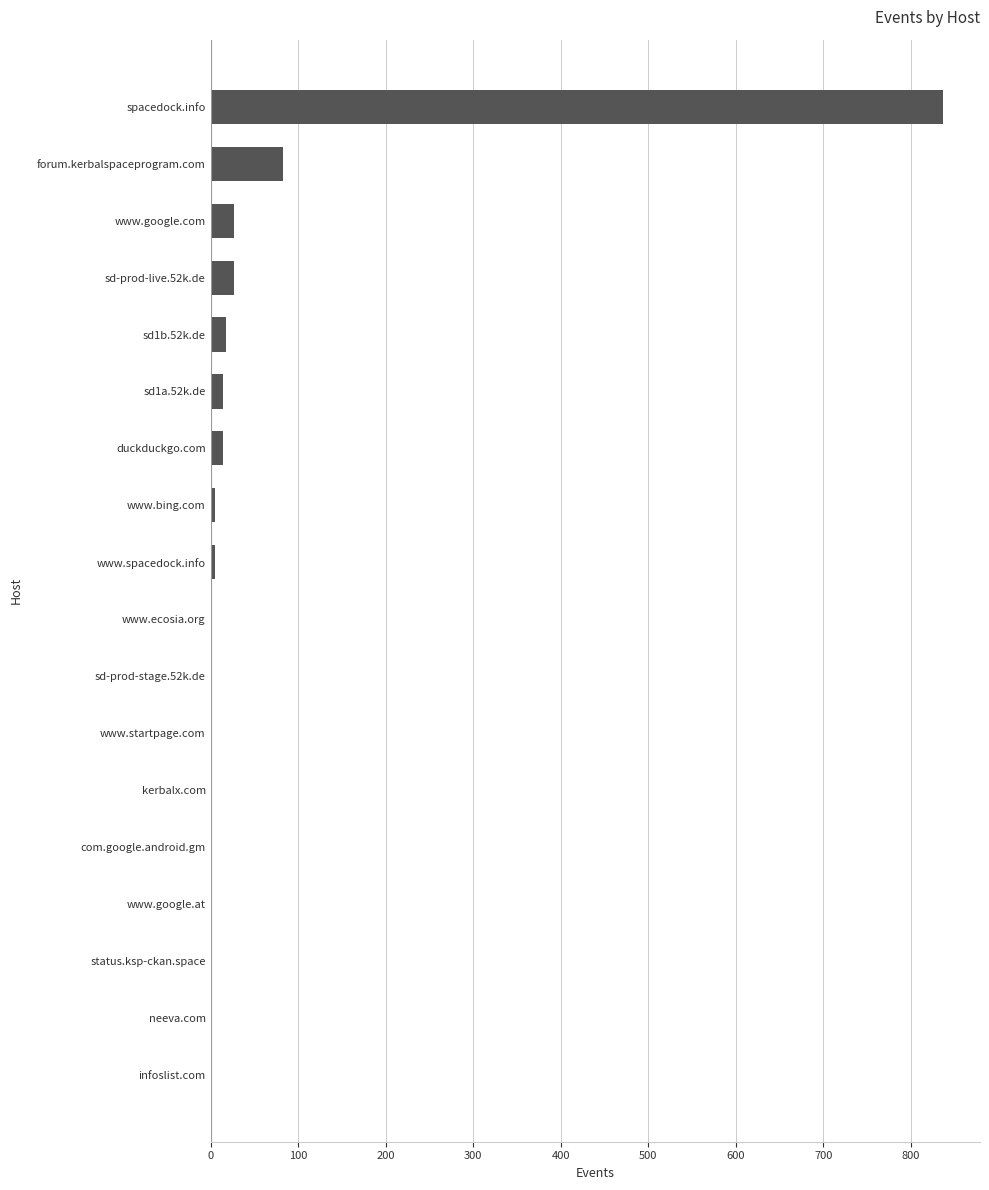

Where is the data nearest to the value 419?

forum.kerbalspaceprogram.com